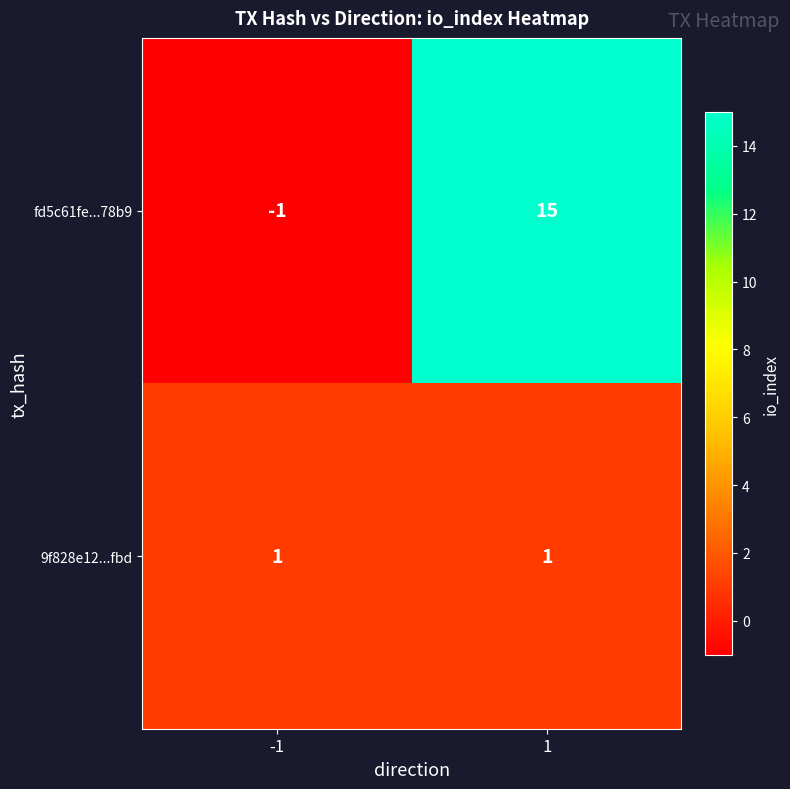

Which label corresponds to the largest value in the chart?

1